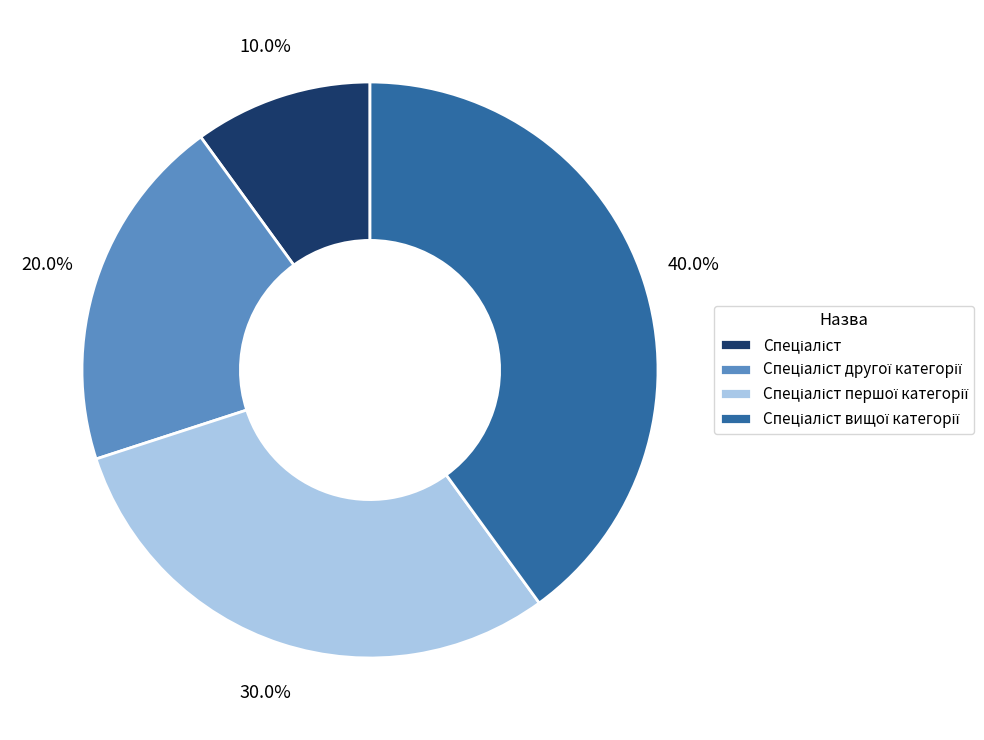

Is there any slice that represents more than half of the pie?

No